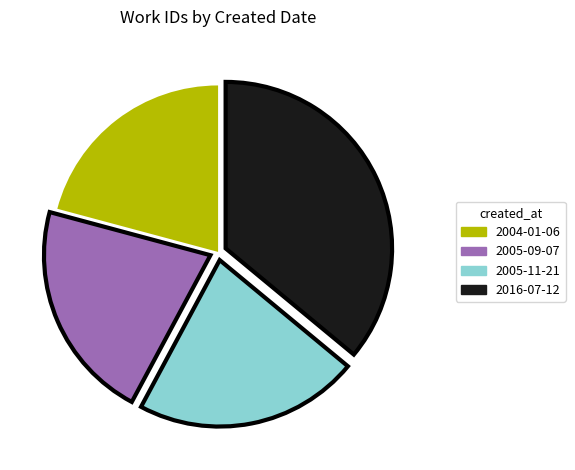

The 2016-07-12 slice represents 36% of the pie. True or false?

True